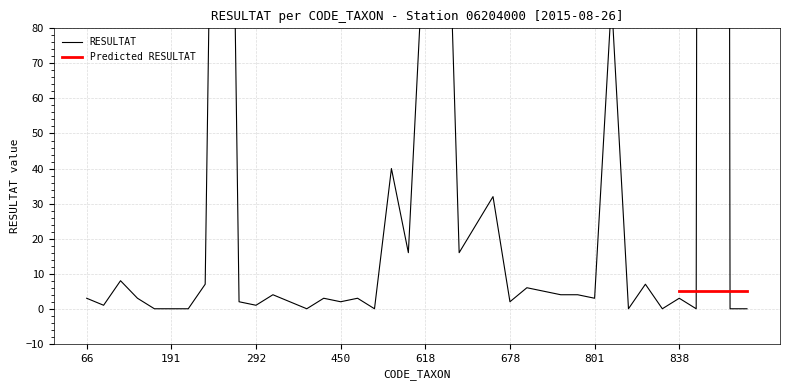

True or false: there are more than 1 points higher than both neighbors.

True